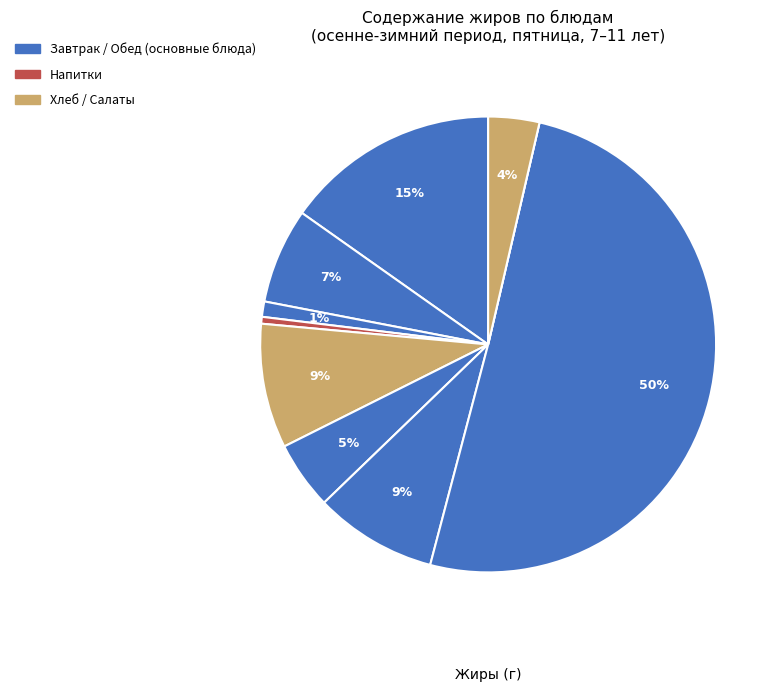

To the nearest percent, what is the difference between the largest and smallest slice percentages?

50%